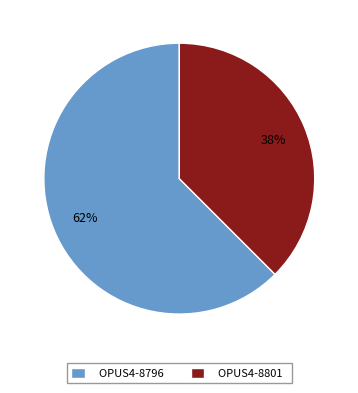

To the nearest percent, what percentage of the pie is OPUS4-8796?

62%